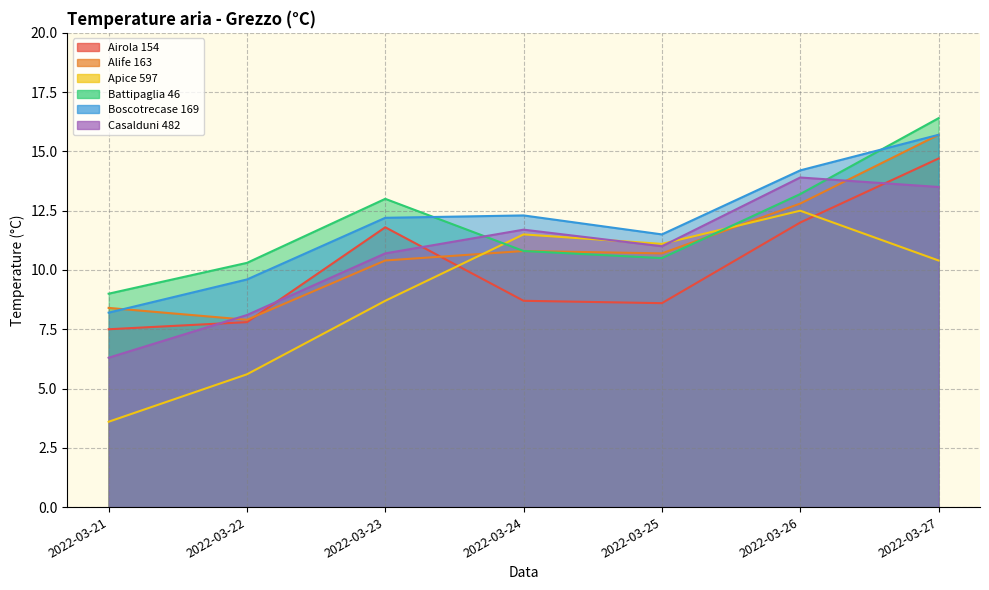

What is the difference between the highest and lowest values at 2022-03-22?

4.7